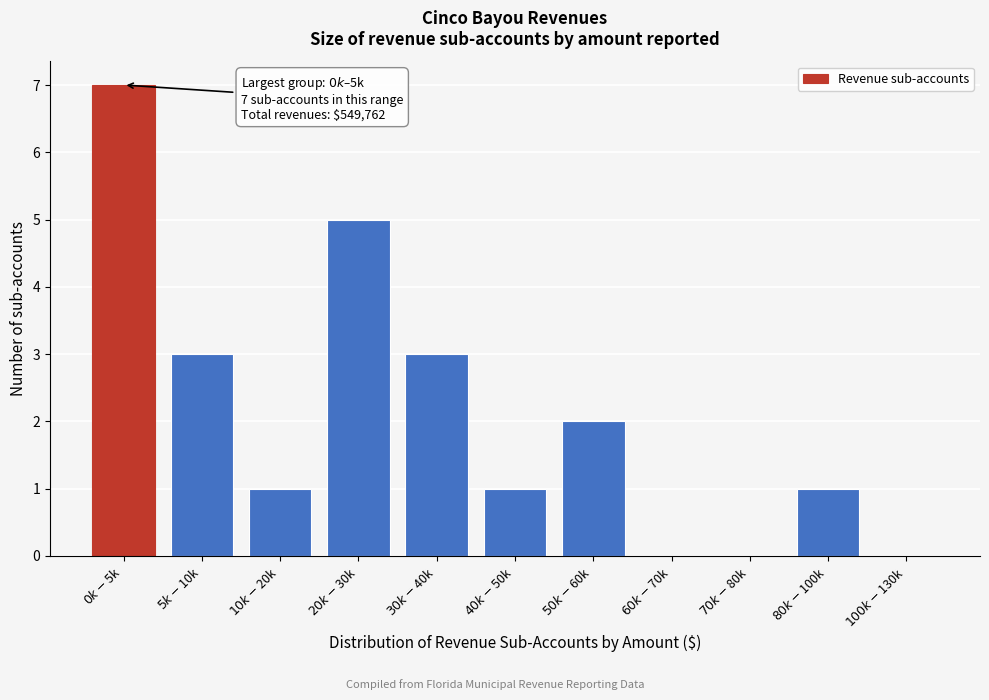

What is the maximum value shown in the chart?

7